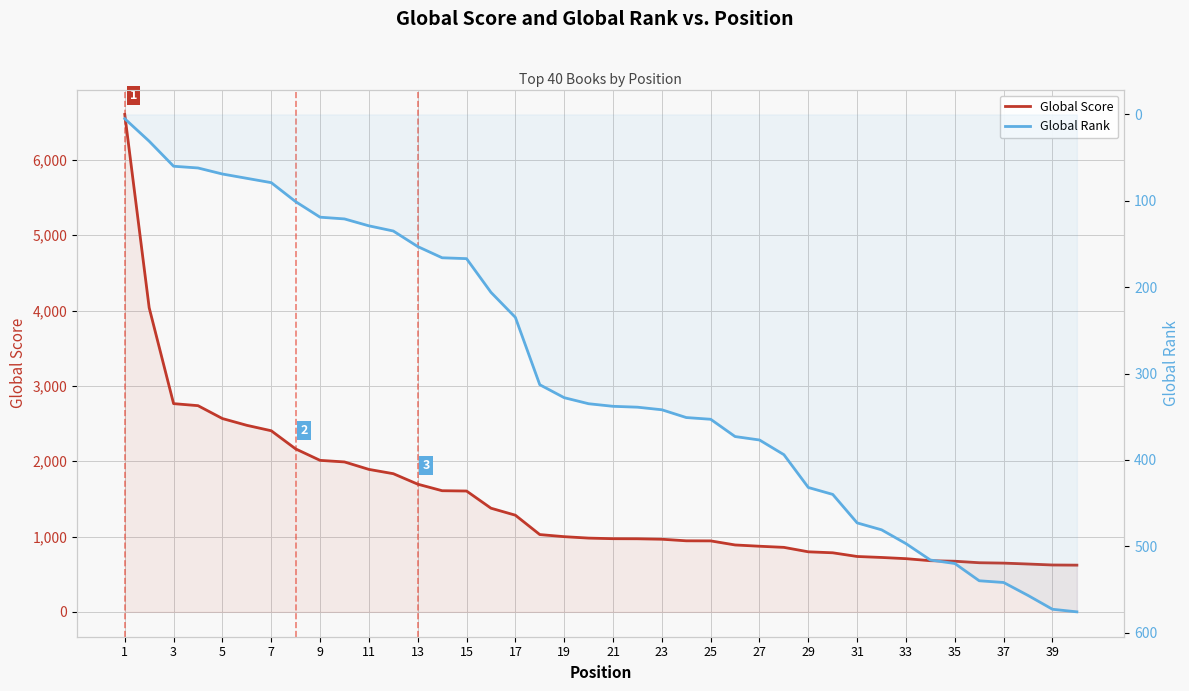

At which category does the chart reach its peak across all series?

1